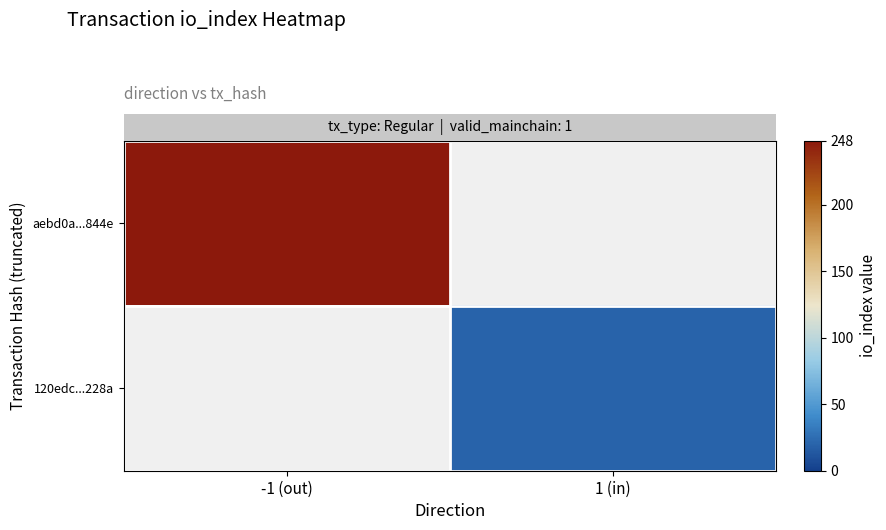

At which label is row_0 closest to 248?

-1 (out)